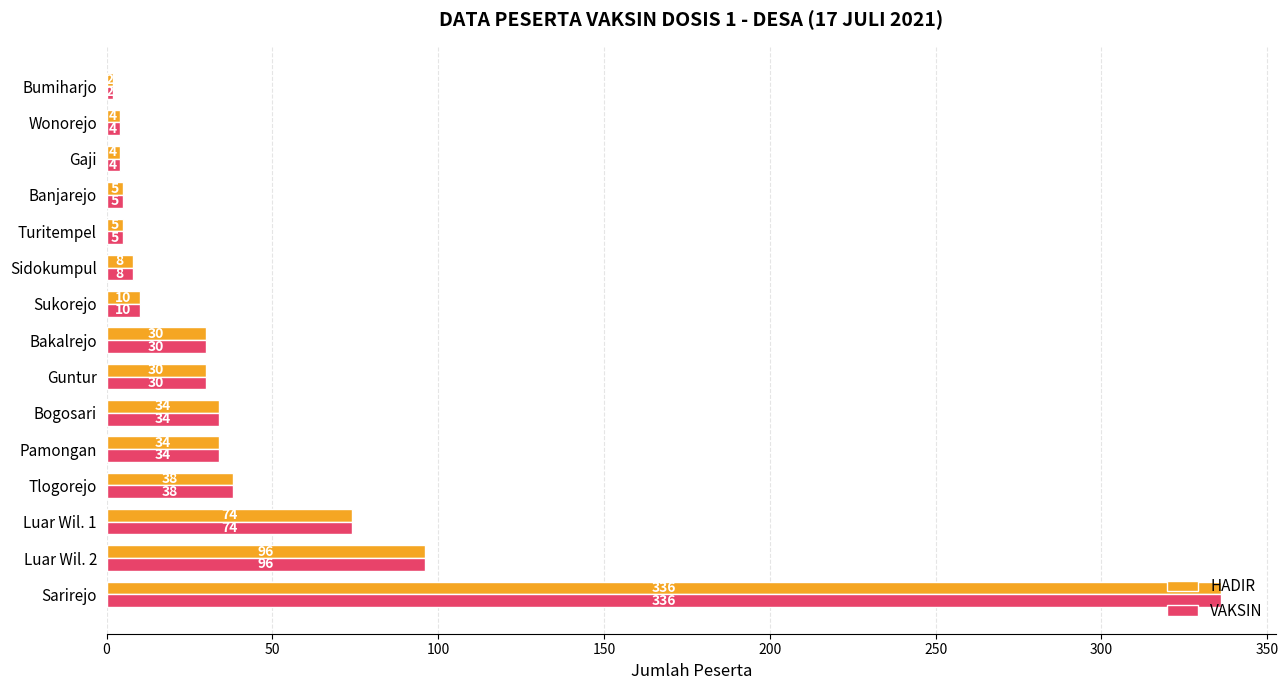

How many data points does each series have?

15